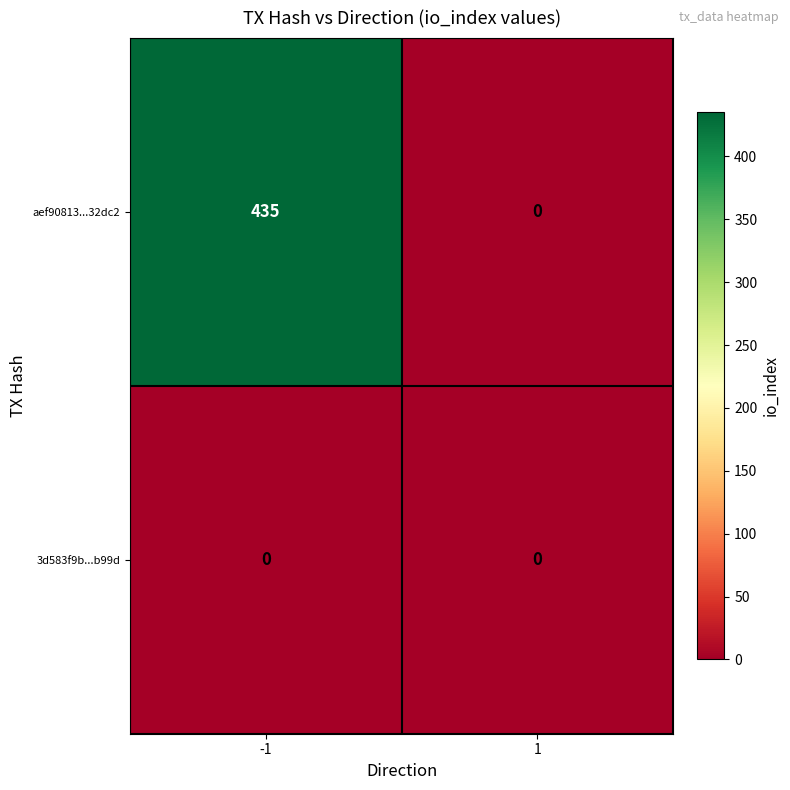

List the series in order of their peak value, lowest first.

3d583f9b...b99d, aef90813...32dc2